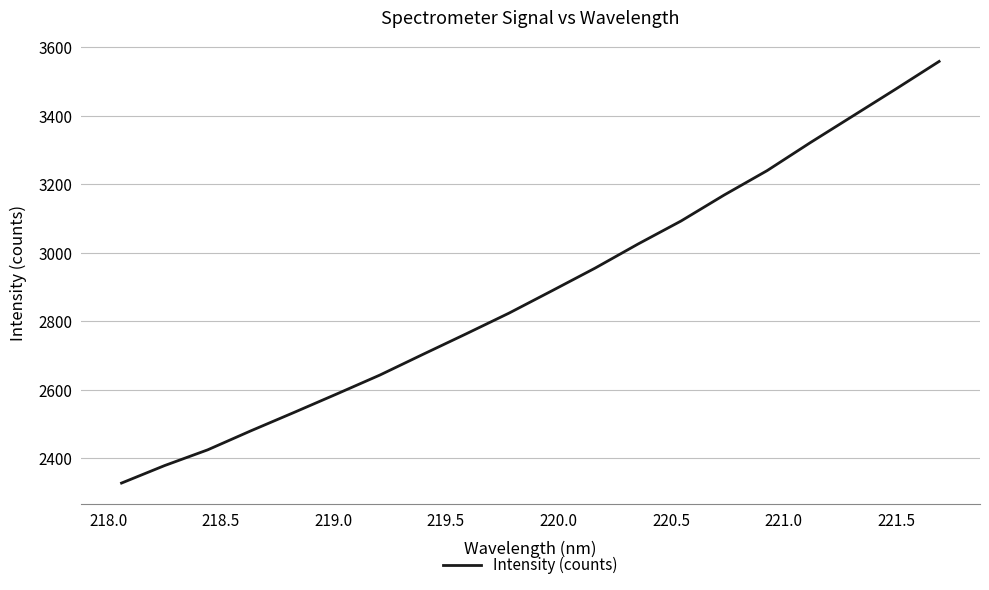

What is the smallest value displayed?

2327.7